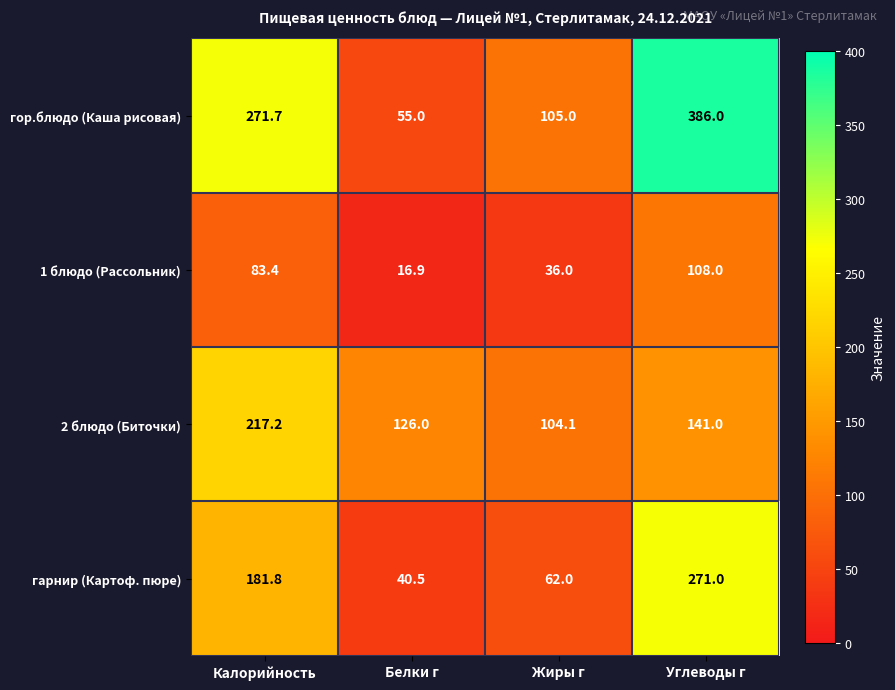

Reading right to left, list all the values displayed in this chart.

гор.блюдо (Каша рисовая): 386.0	105.0	55.0	271.7
1 блюдо (Рассольник): 108.0	36.0	16.9	83.4
2 блюдо (Биточки): 141.0	104.1	126.0	217.2
гарнир (Картоф. пюре): 271.0	62.0	40.5	181.8